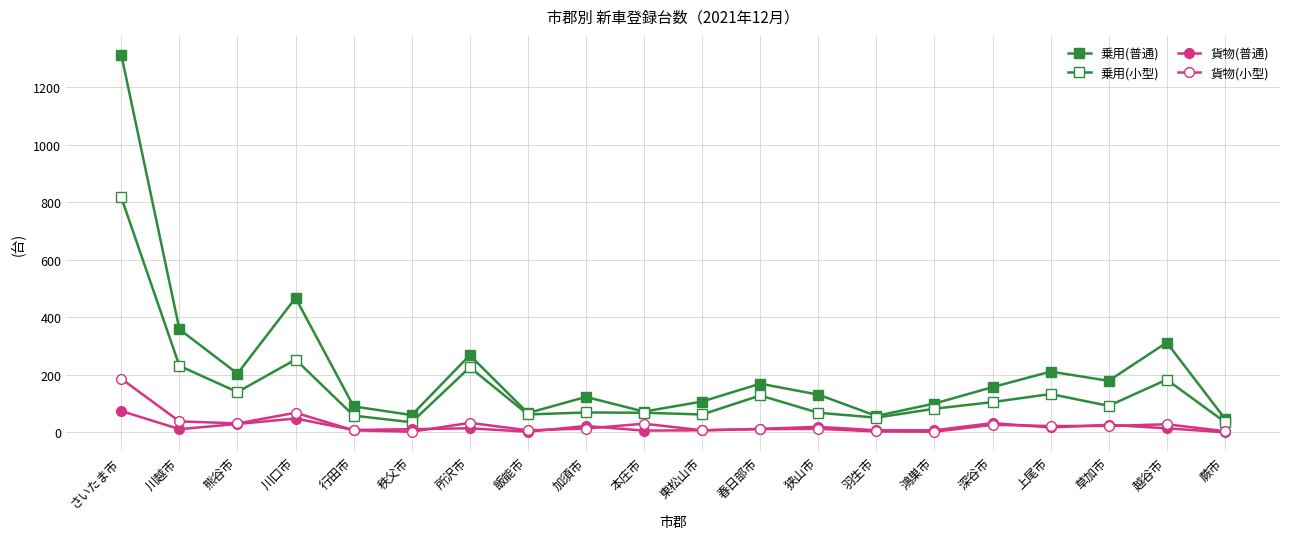

True or false: 貨物(普通) and 乗用(普通) cross at least once.

False